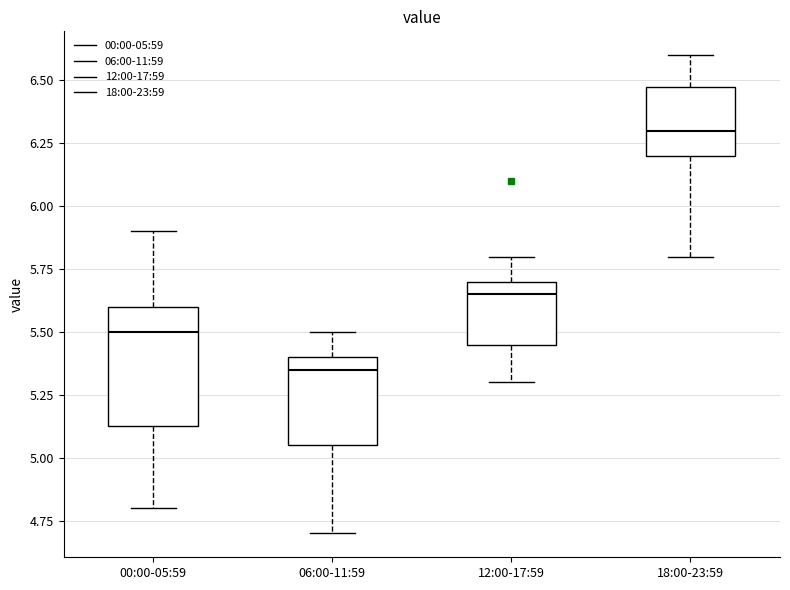

Reading left to right, transcribe this box plot: for each box, give where its median line is, the range the box spans, and where its two whiskers end, as read against the y-axis. The values are not printed on the chart, so give them approximately, as read against the axis.

00:00-05:59: median 5.50, box 5.15 to 5.60, whiskers 4.80 to 5.90
06:00-11:59: median 5.35, box 5.05 to 5.40, whiskers 4.70 to 5.50
12:00-17:59: median 5.65, box 5.45 to 5.70, whiskers 5.30 to 5.80
18:00-23:59: median 6.30, box 6.20 to 6.50, whiskers 5.80 to 6.60